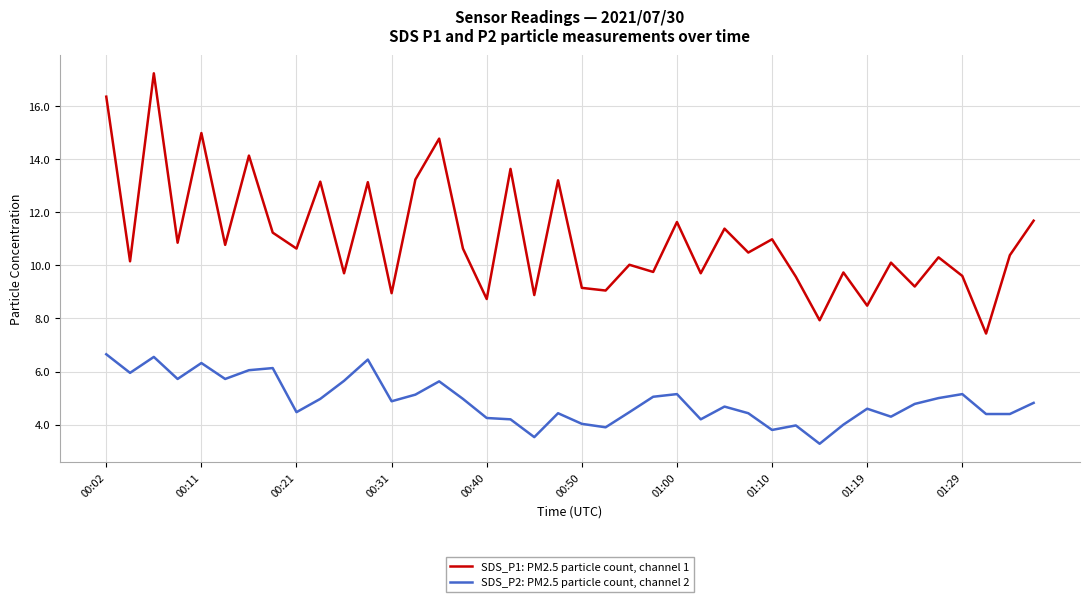

At how many categories does at least one series exceed 12?

10